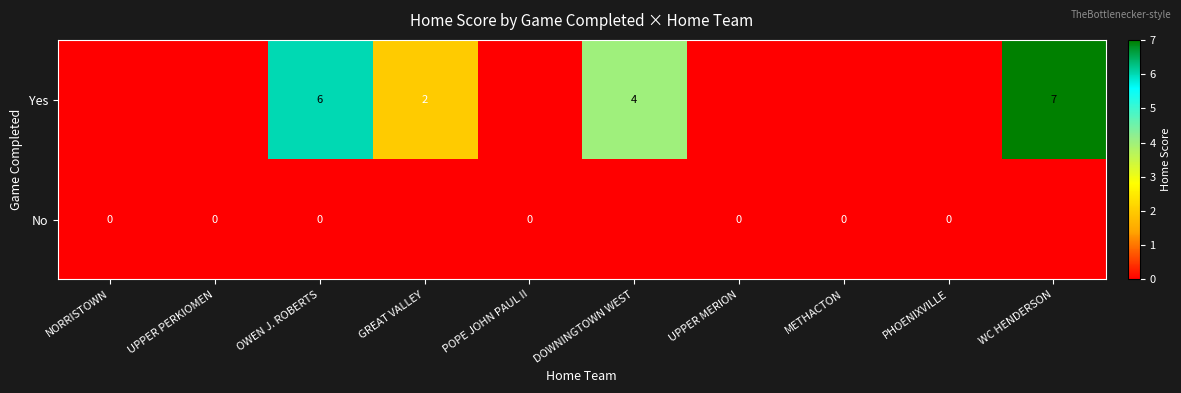

Is the value of Yes at DOWNINGTOWN WEST greater than the value of No at DOWNINGTOWN WEST?

Yes